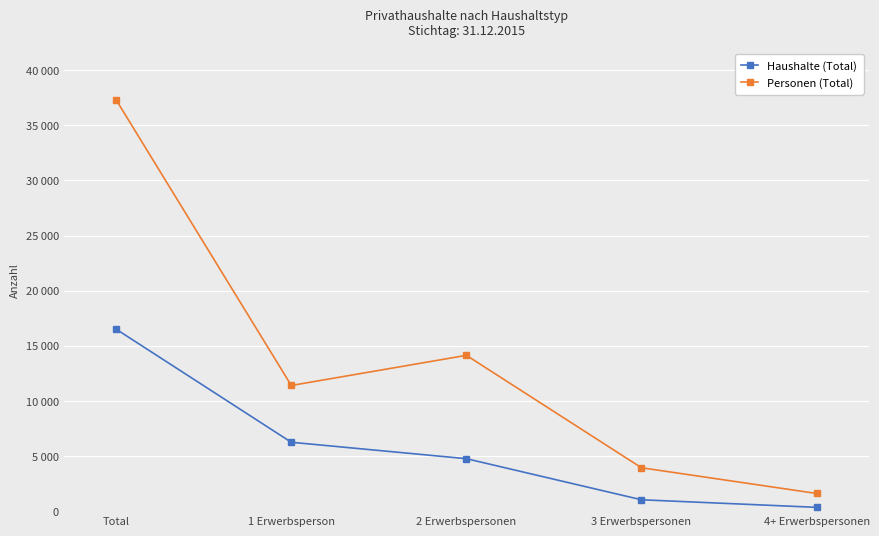

What are all the series names shown in the legend?

Haushalte (Total), Personen (Total)